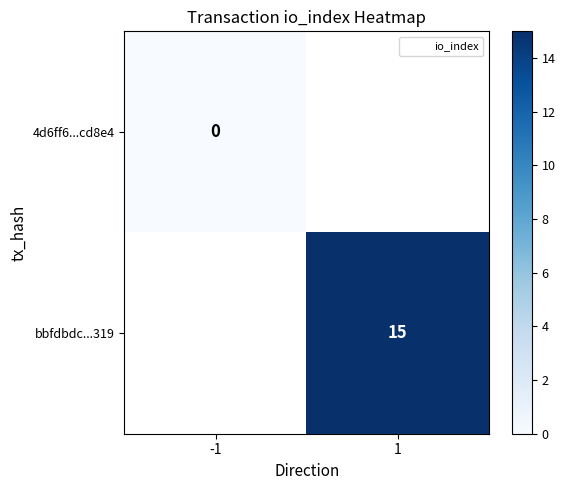

The value of bbfdbdc...319 at 1 is 26.8. True or false?

False